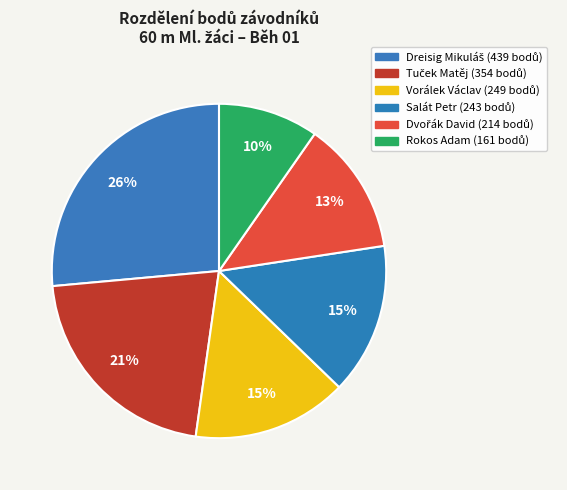

Does Vorálek Václav represent more than half of the total?

No